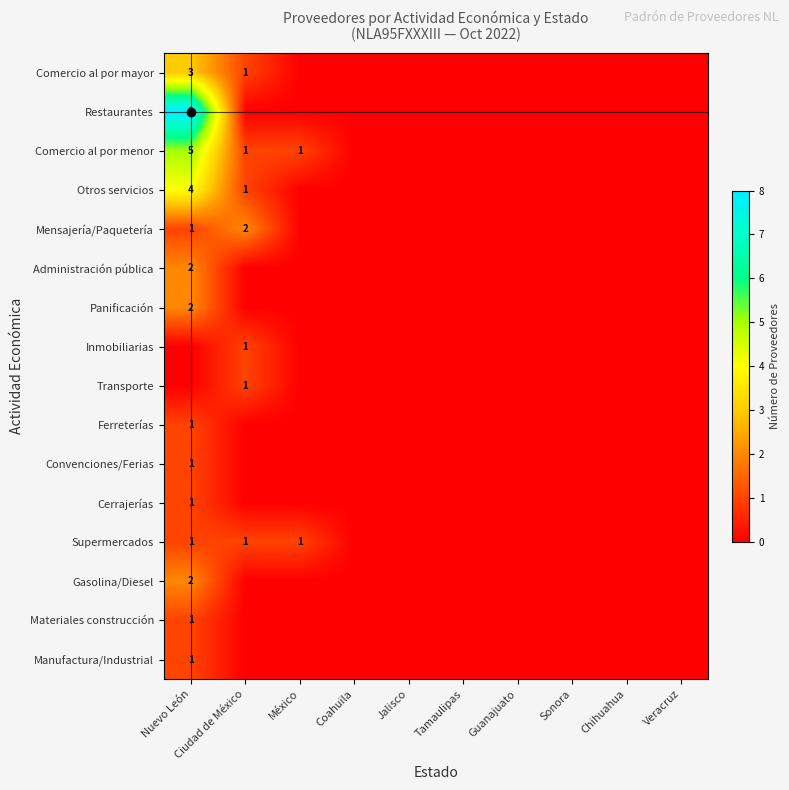

What is the highest value of the Supermercados series?

1